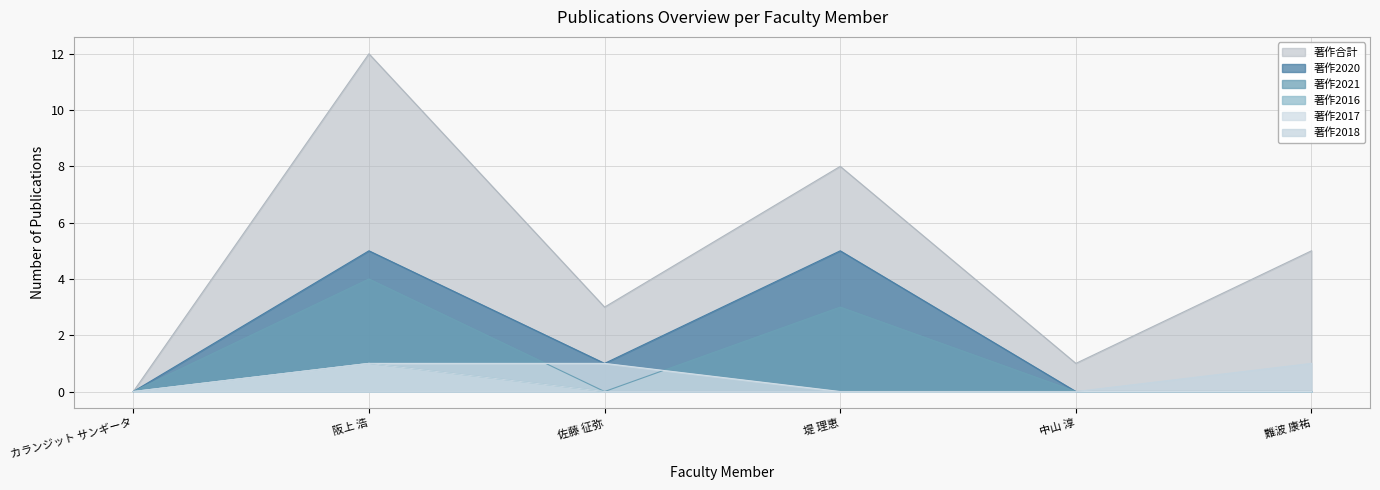

Reading left to right, list all the values displayed in this chart.

著作合計: 0	12	3	8	1	5
著作2020: 0	5	1	5	0	0
著作2021: 0	4	0	3	0	0
著作2016: 0	1	0	0	0	0
著作2017: 0	1	1	0	0	0
著作2018: 0	1	0	0	0	1